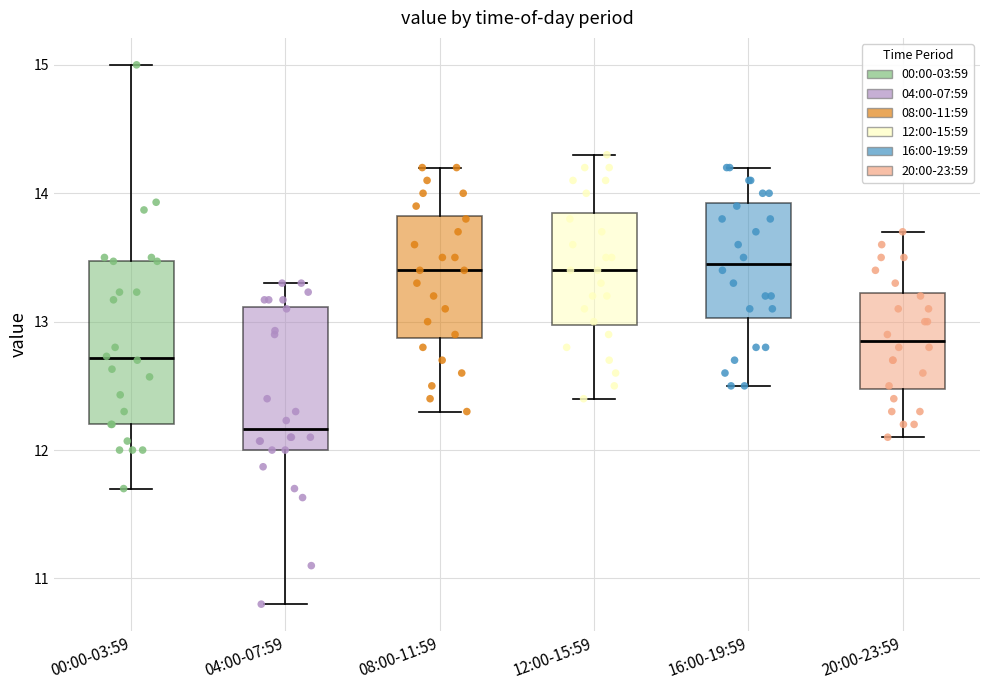

Reading left to right, read every box against the y-axis: the position of its median line, the range the box covers, and the ends of its whiskers. The values are not printed on the chart, so give them approximately, as read against the axis.

00:00-03:59: median 12.7, box 12.2 to 13.5, whiskers 11.7 to 15.0
04:00-07:59: median 12.2, box 12.0 to 13.1, whiskers 10.8 to 13.3
08:00-11:59: median 13.4, box 12.9 to 13.8, whiskers 12.3 to 14.2
12:00-15:59: median 13.4, box 13.0 to 13.9, whiskers 12.4 to 14.3
16:00-19:59: median 13.5, box 13.0 to 13.9, whiskers 12.5 to 14.2
20:00-23:59: median 12.9, box 12.5 to 13.2, whiskers 12.1 to 13.7